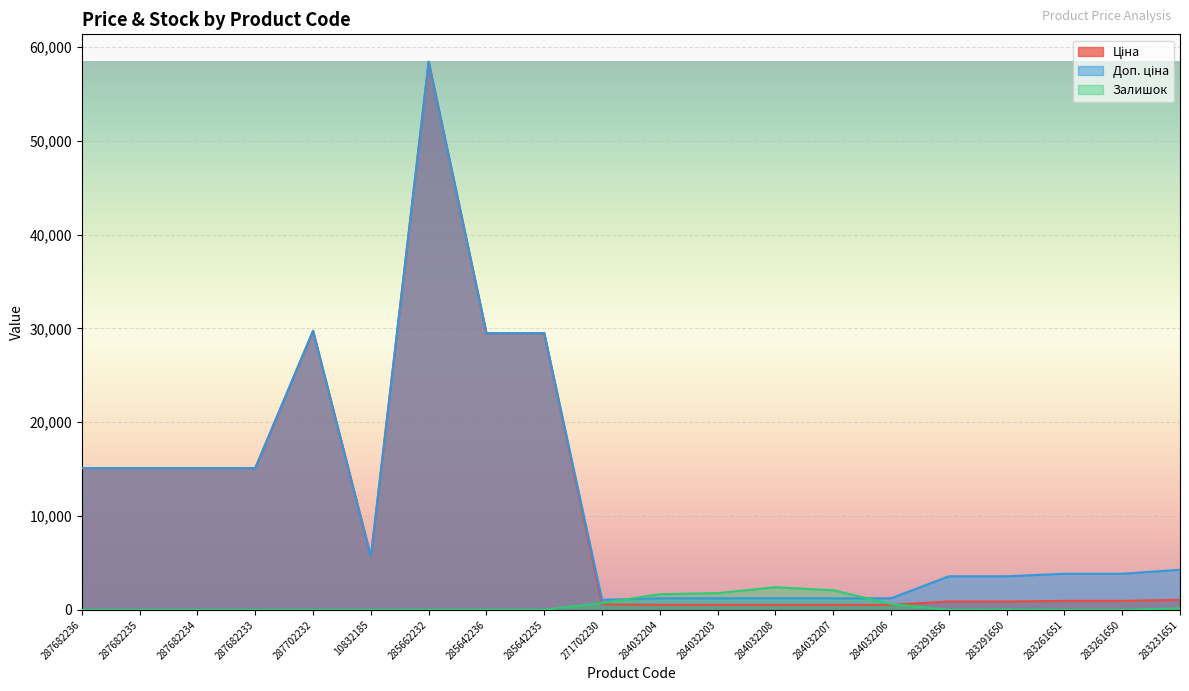

Does the chart display data point markers on the line(s)?

No